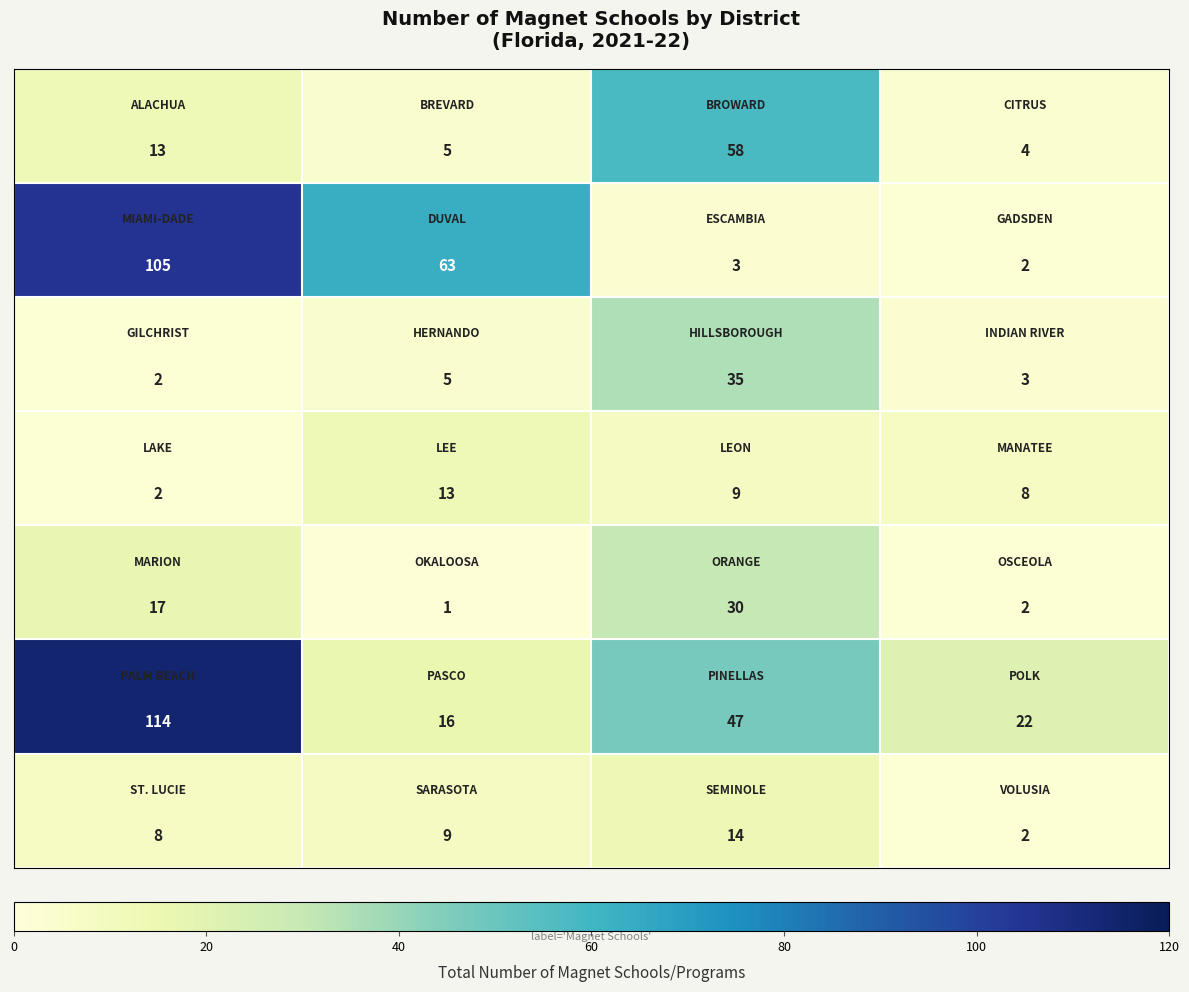

At how many categories does at least one series exceed 21?

4